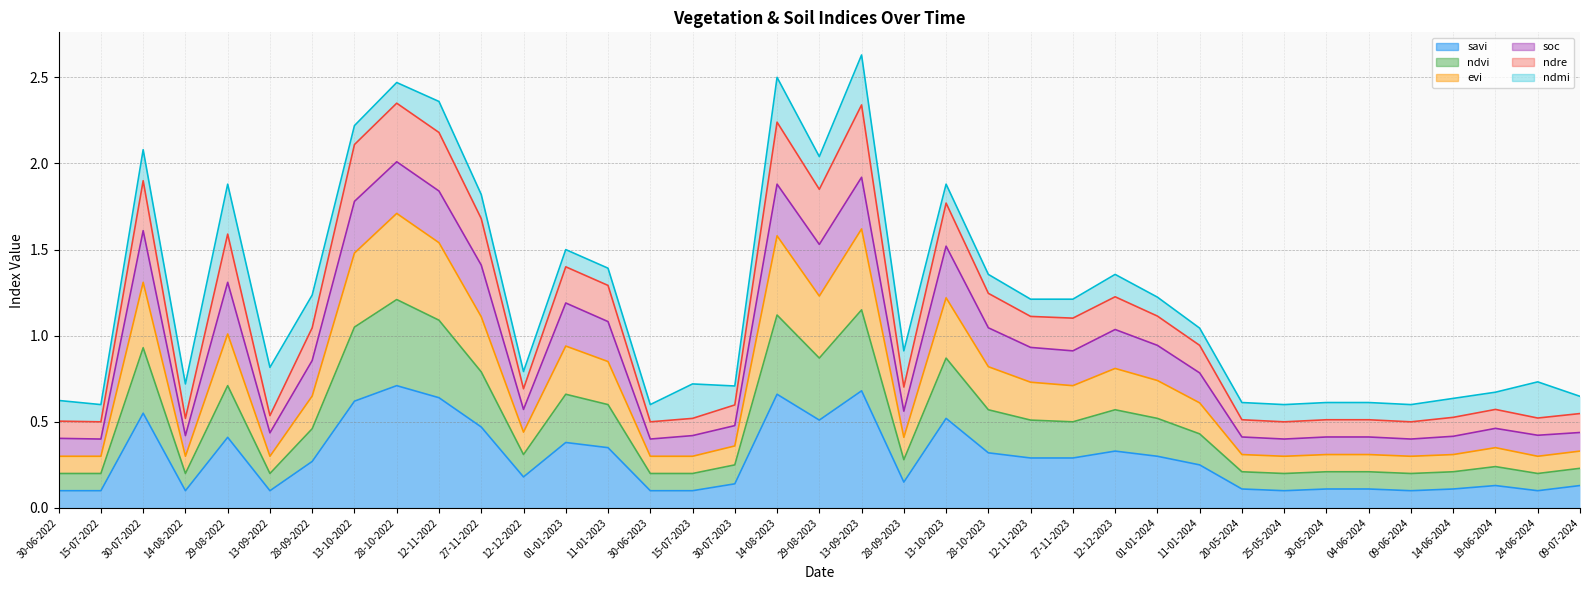

Between 30-06-2023 and 13-10-2023, which is larger?

13-10-2023